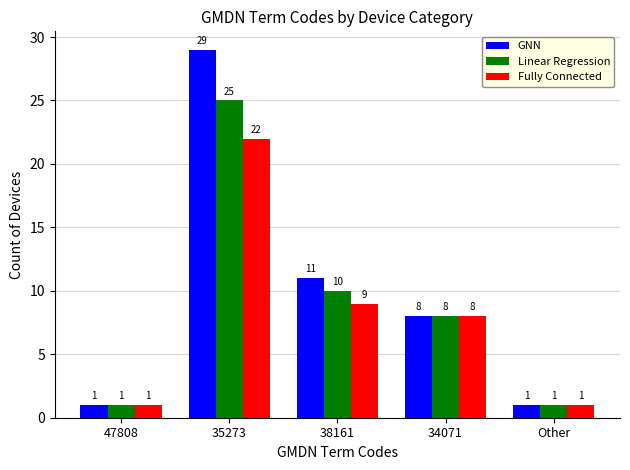

Reading left to right, list all the values displayed in this chart.

GNN: 47808=1	35273=29	38161=11	34071=8	Other=1
Linear Regression: 47808=1	35273=25	38161=10	34071=8	Other=1
Fully Connected: 47808=1	35273=22	38161=9	34071=8	Other=1